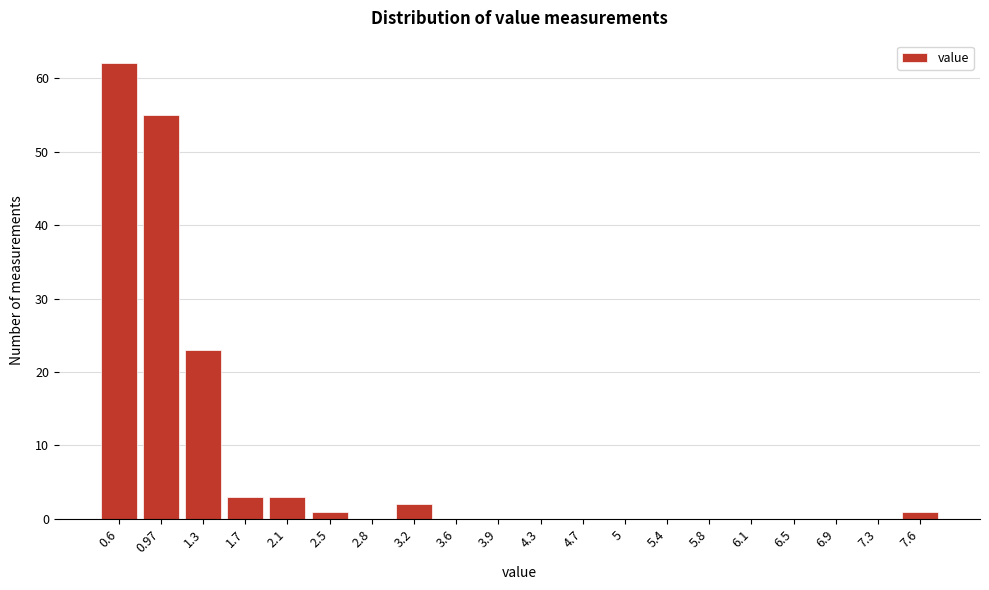

Reading right to left, list all the values displayed in this chart.

7.6=1	7.3=0	6.9=0	6.5=0	6.1=0	5.8=0	5.4=0	5=0	4.7=0	4.3=0	3.9=0	3.6=0	3.2=2	2.8=0	2.5=1	2.1=3	1.7=3	1.3=23	0.97=55	0.6=62